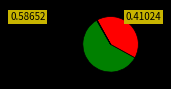

Does any single category account for the majority?

Yes